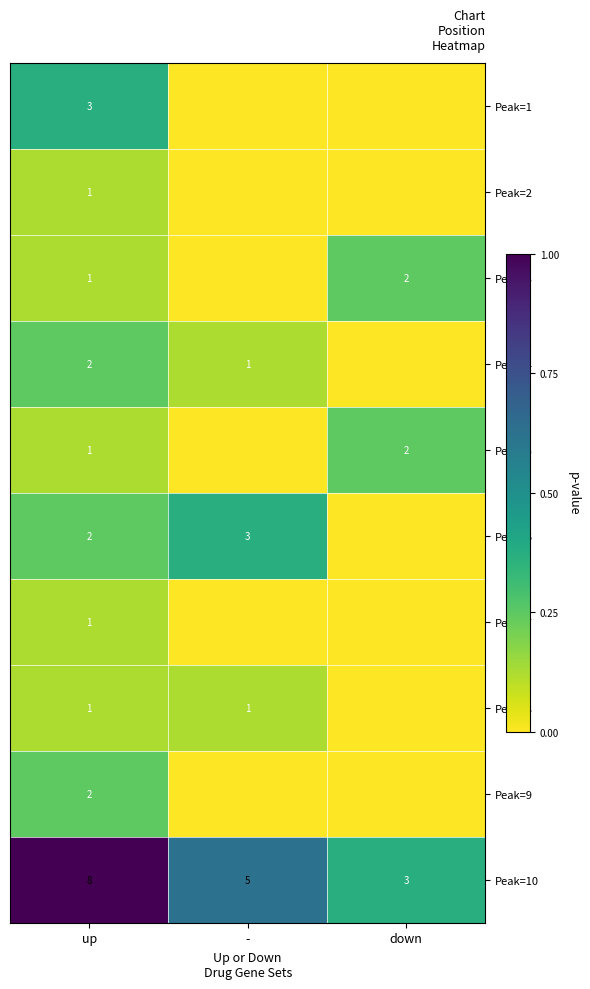

What is the difference between the highest and lowest values at up?

7